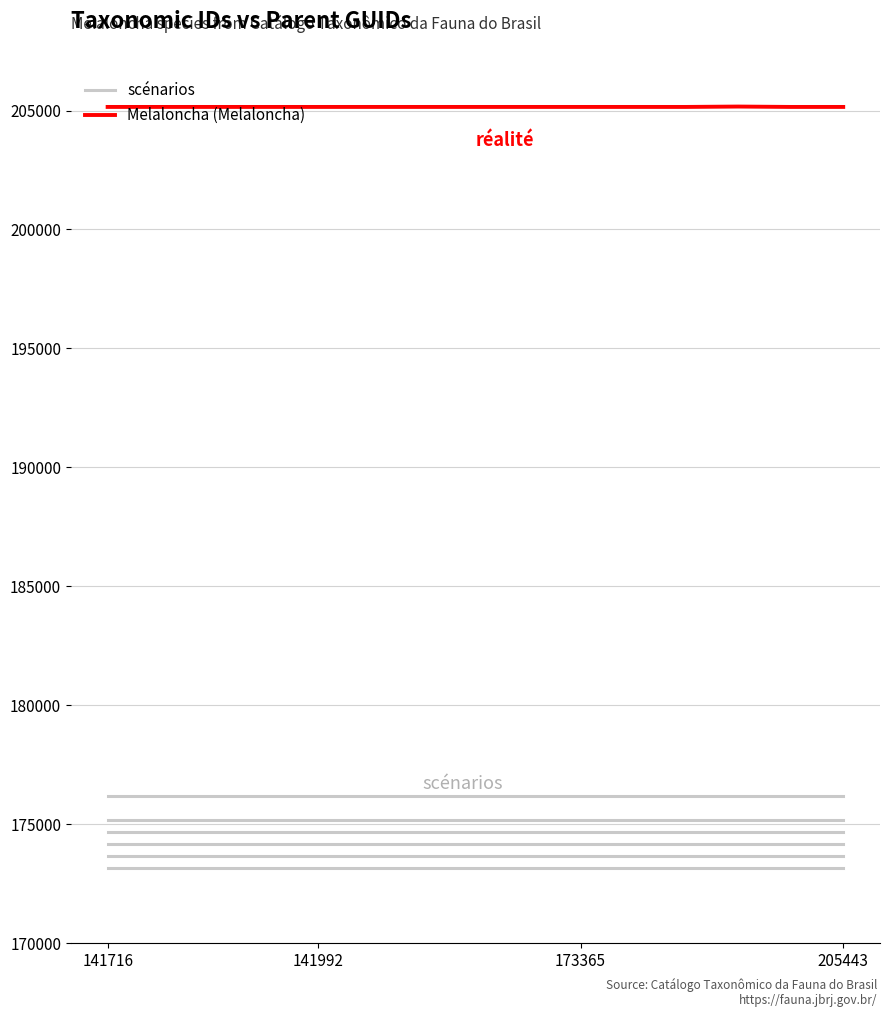

Rank the series by their maximum value, from lowest to highest.

scénarios, Melaloncha (Melaloncha)